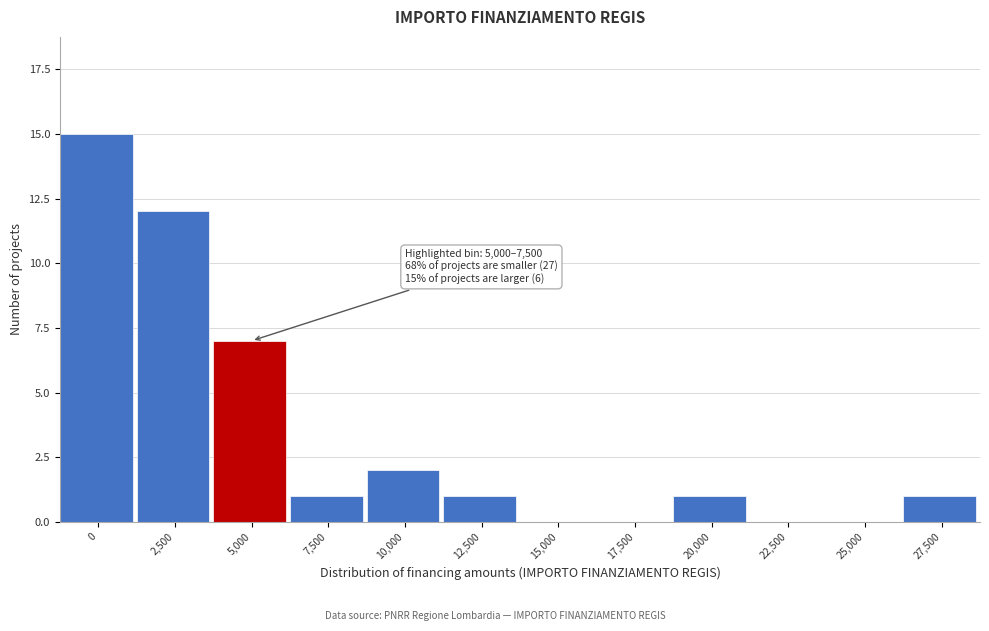

Reading left to right, list all the values displayed in this chart.

0=15	2,500=12	5,000=7	7,500=1	10,000=2	12,500=1	15,000=0	17,500=0	20,000=1	22,500=0	25,000=0	27,500=1